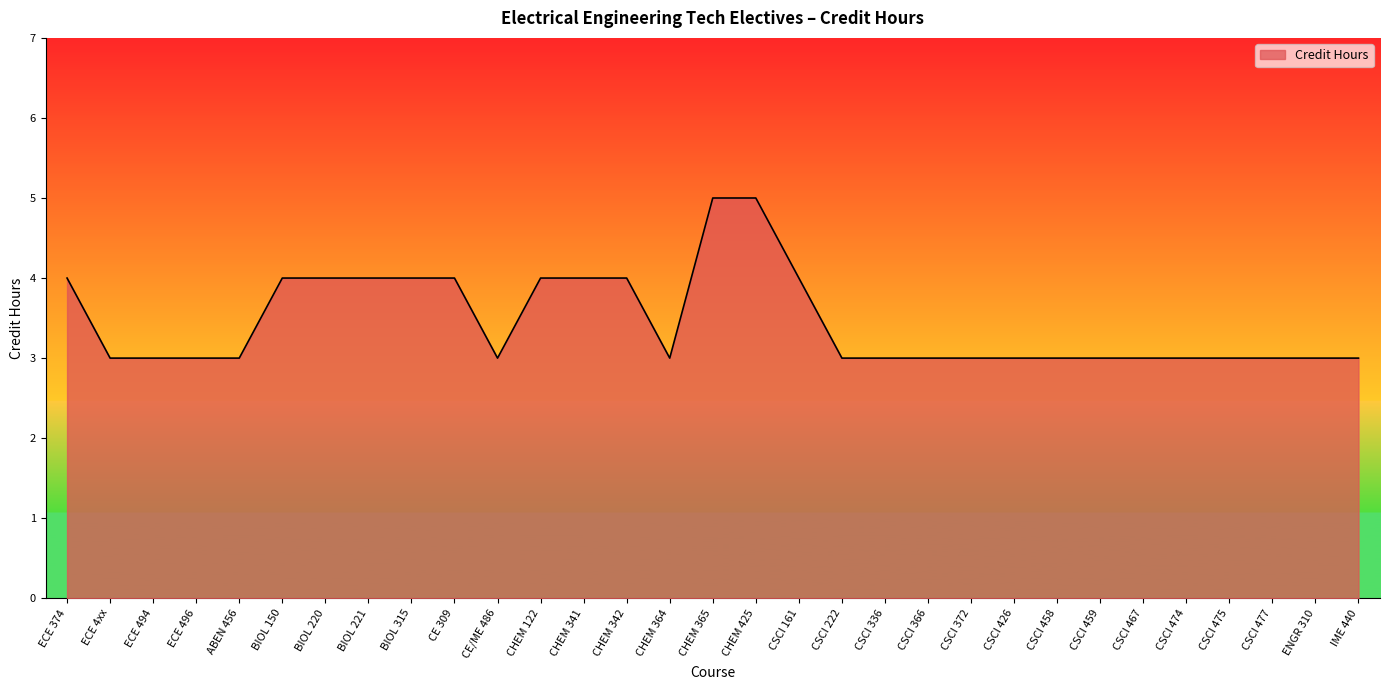

What is the sum of the values at CSCI 366 and BIOL 221?

7